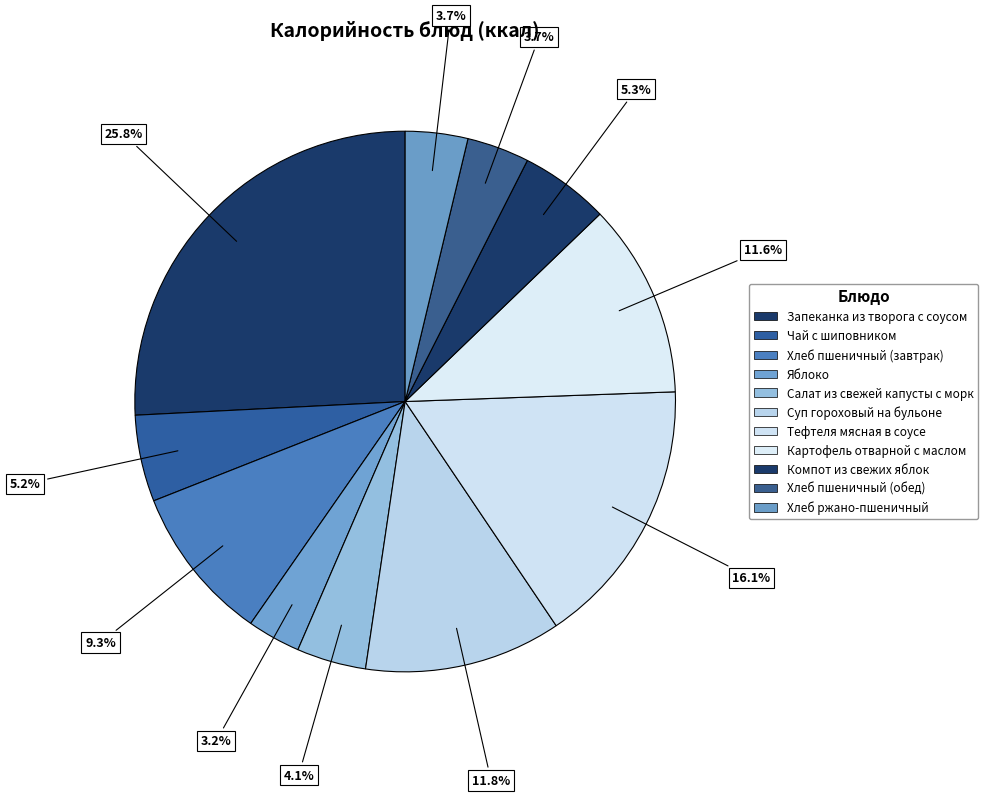

How many slices are in this pie chart?

11